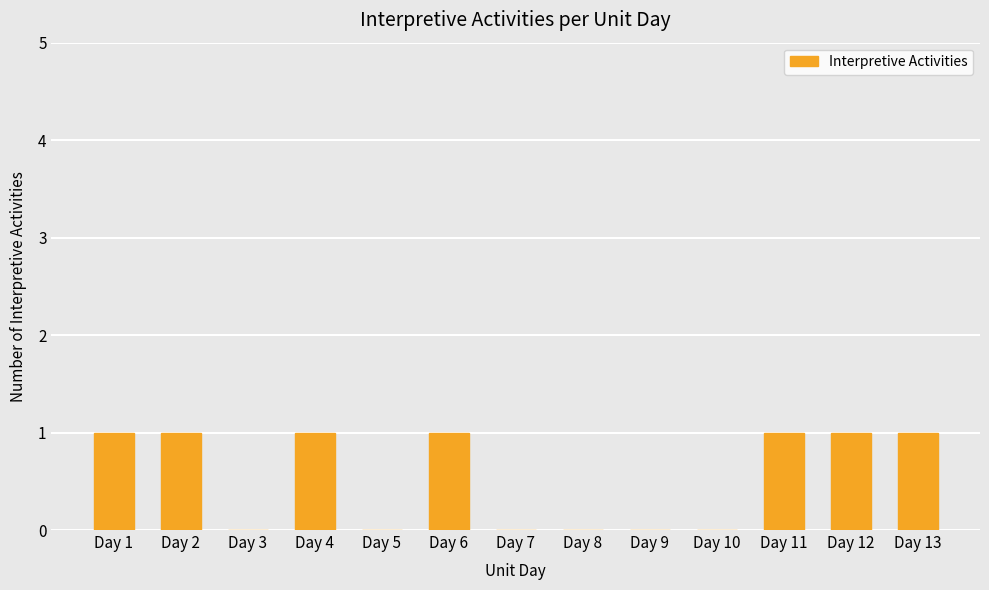

What is the change in value from Day 9 to Day 11?

+1